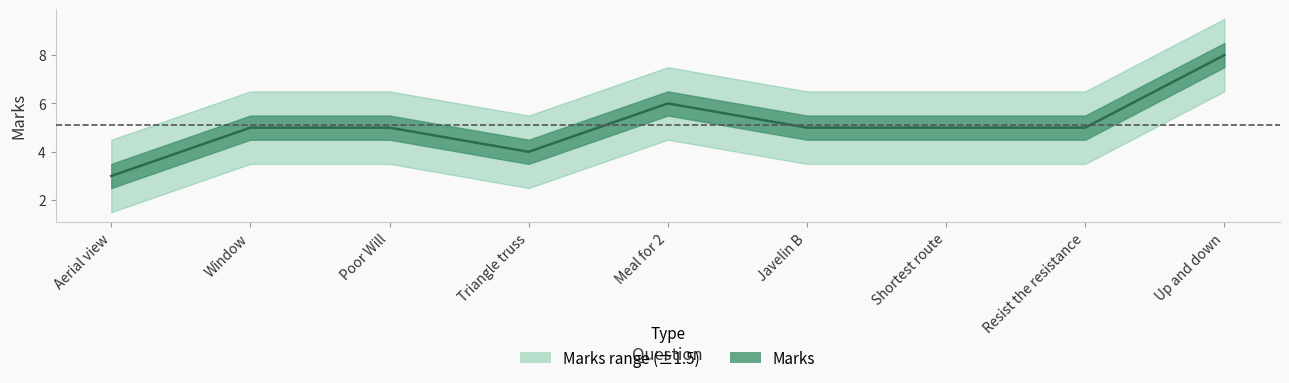

What position from the right is Window?

8